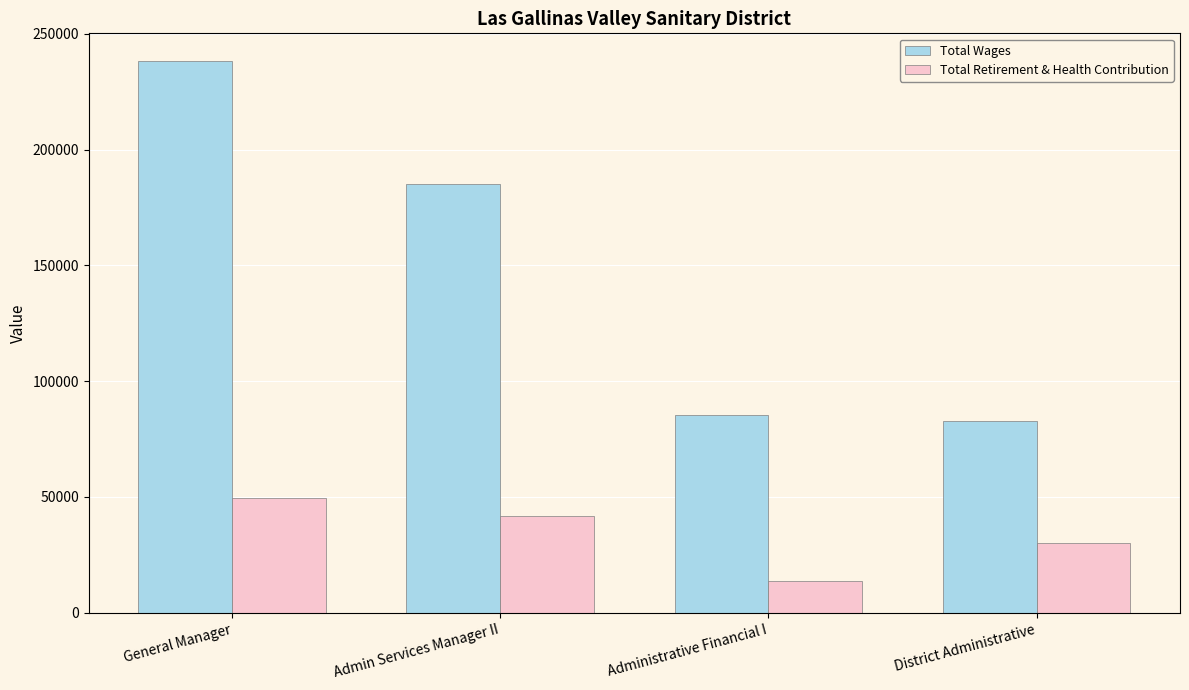

Is the value of Total Retirement & Health Contribution at District Administrative greater than the value of Total Wages at Admin Services Manager II?

No